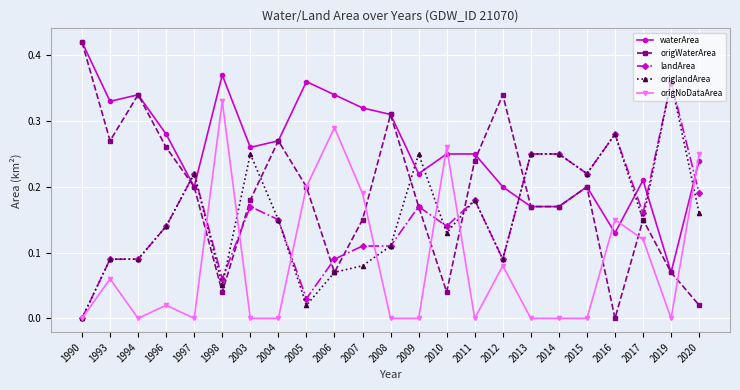

What are all the series names shown in the legend?

waterArea, origWaterArea, landArea, origlandArea, origNoDataArea